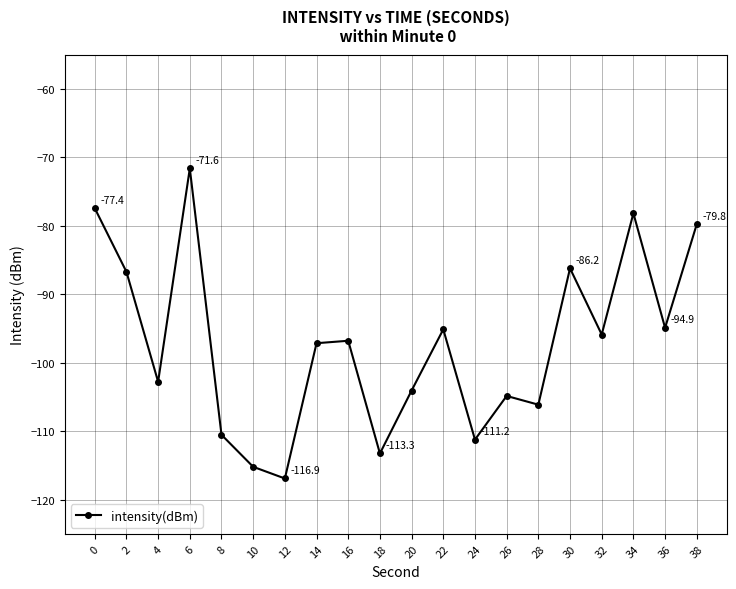

What is the value of the 5th point from the left?

-110.5